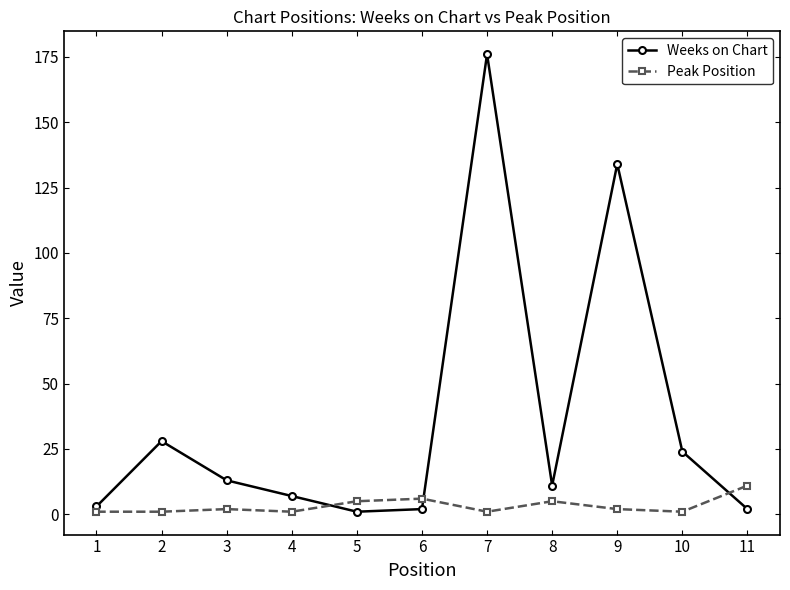

Where is Weeks on Chart nearest to the value 88?

9